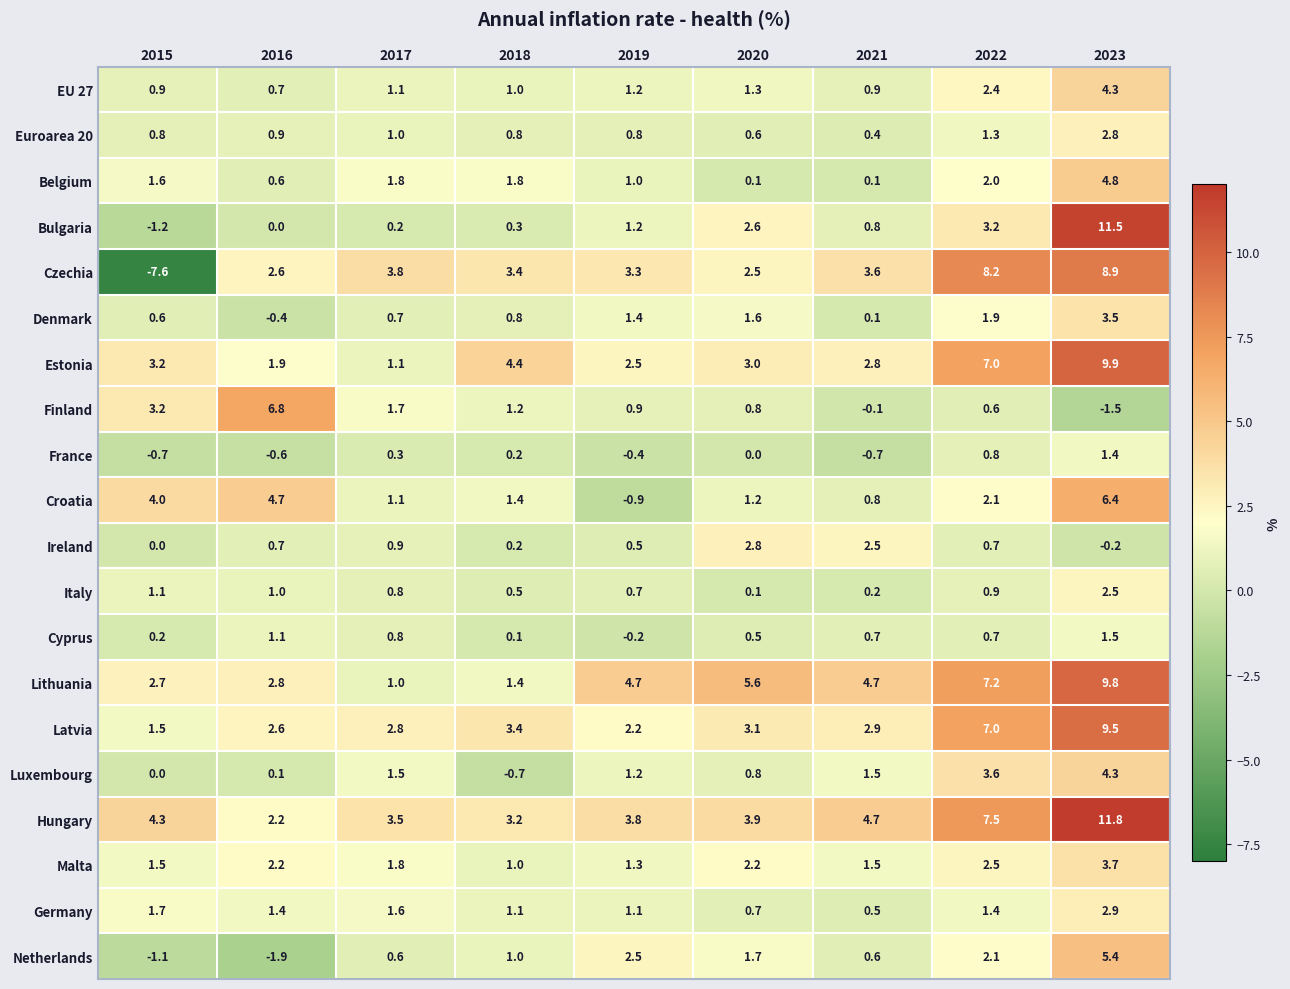

List the labels in order of Latvia value, largest first.

2023, 2022, 2018, 2020, 2021, 2017, 2016, 2019, 2015